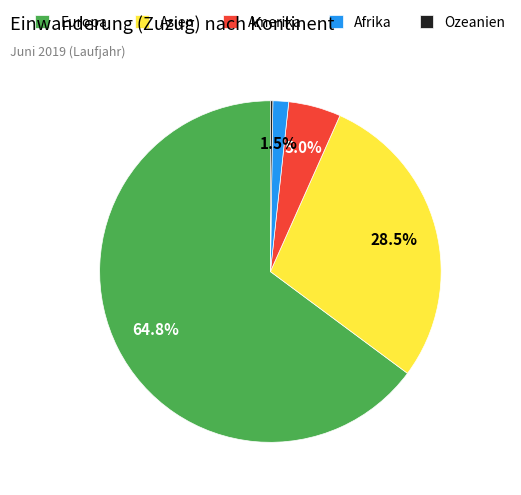

Is there any slice that represents more than half of the pie?

Yes